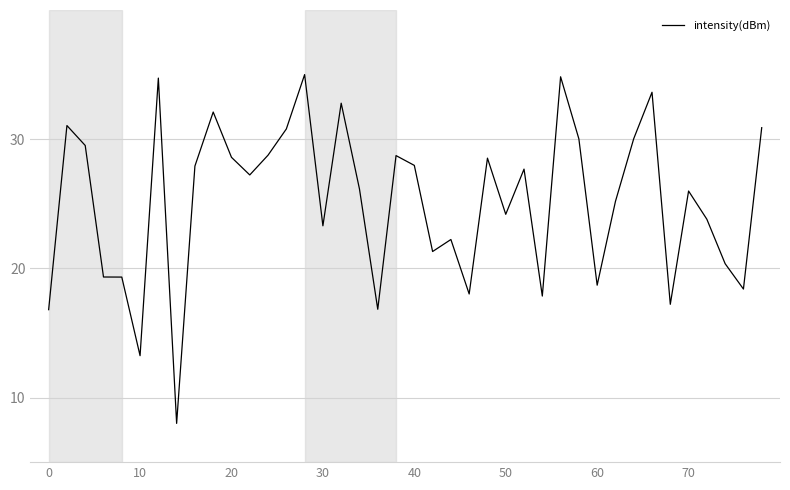

What is the difference between the maximum and minimum values?

27.0